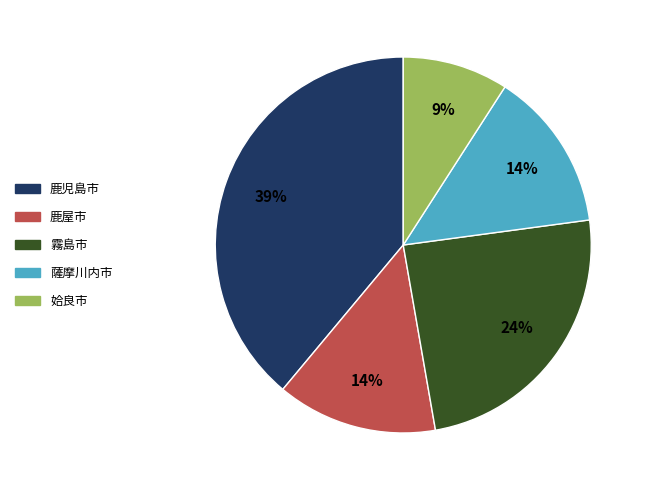

Does 薩摩川内市 represent more than half of the total?

No